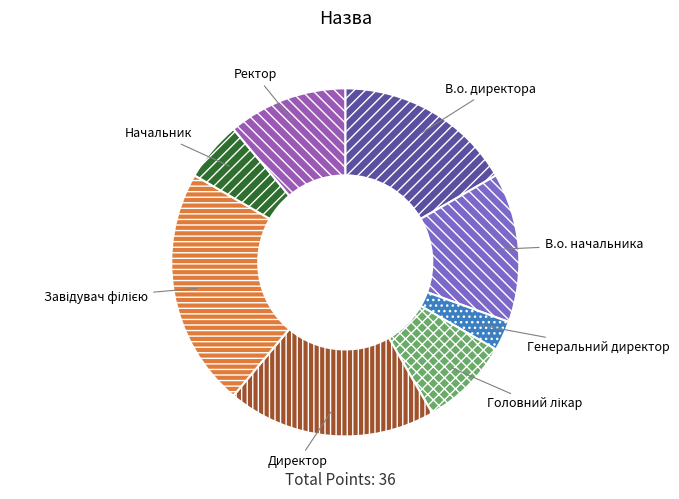

Is there any slice that represents more than half of the pie?

No